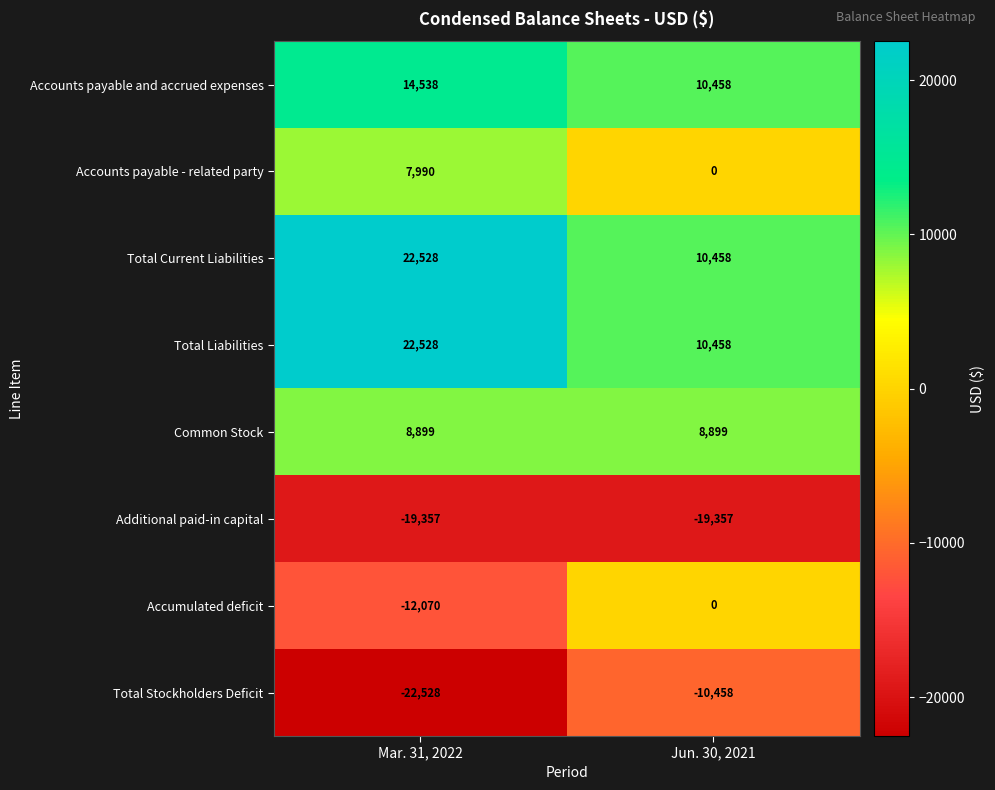

What is the sum of the Accounts payable - related party values at Jun. 30, 2021 and Mar. 31, 2022?

7990